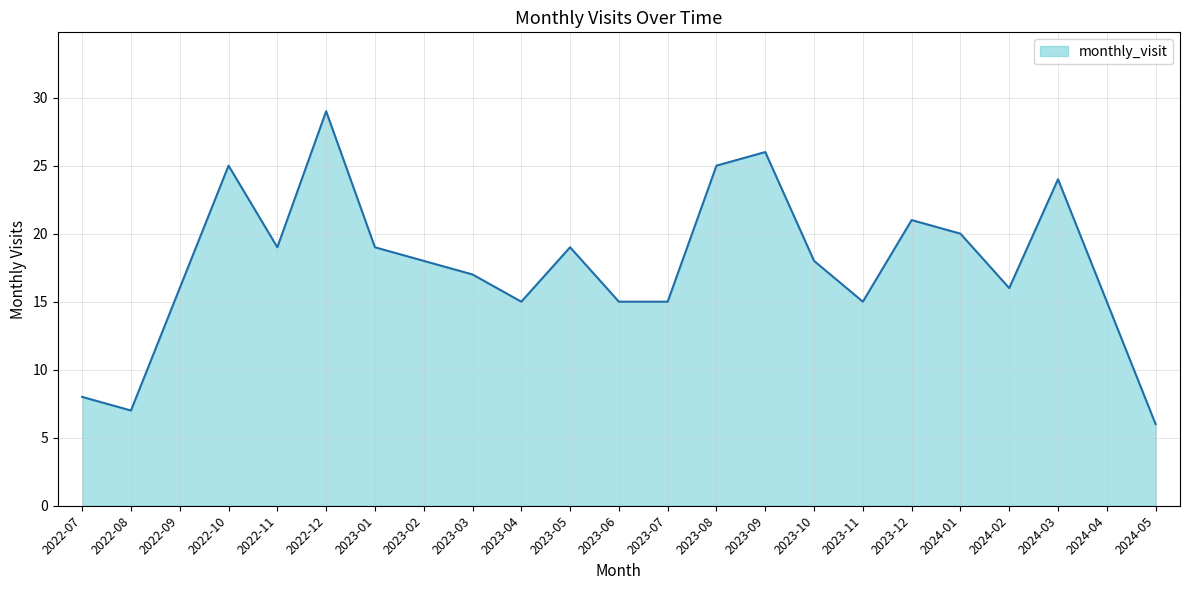

True or false: the data shows 18 at 2023-02.

True